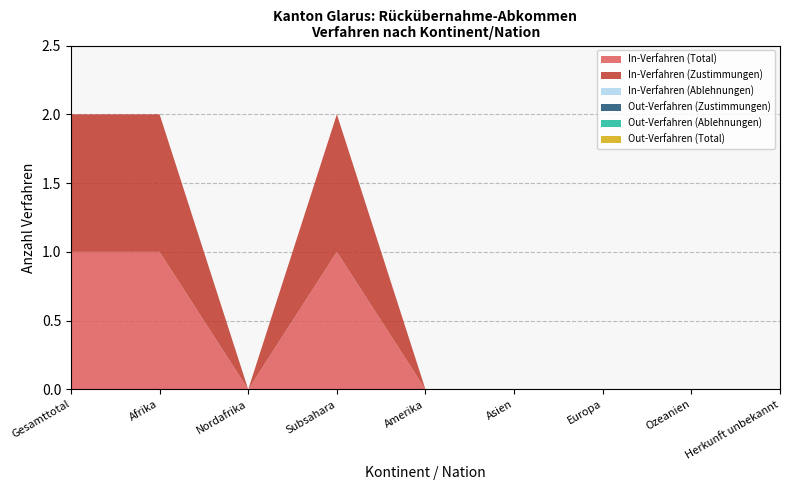

Reading left to right, transcribe all the data shown in this chart.

In-Verfahren (Total): Gesamttotal=1	Afrika=1	Nordafrika=0	Subsahara=1	Amerika=0	Asien=0	Europa=0	Ozeanien=0	Herkunft unbekannt=0
In-Verfahren (Zustimmungen): Gesamttotal=1	Afrika=1	Nordafrika=0	Subsahara=1	Amerika=0	Asien=0	Europa=0	Ozeanien=0	Herkunft unbekannt=0
In-Verfahren (Ablehnungen): Gesamttotal=0	Afrika=0	Nordafrika=0	Subsahara=0	Amerika=0	Asien=0	Europa=0	Ozeanien=0	Herkunft unbekannt=0
Out-Verfahren (Zustimmungen): Gesamttotal=0	Afrika=0	Nordafrika=0	Subsahara=0	Amerika=0	Asien=0	Europa=0	Ozeanien=0	Herkunft unbekannt=0
Out-Verfahren (Ablehnungen): Gesamttotal=0	Afrika=0	Nordafrika=0	Subsahara=0	Amerika=0	Asien=0	Europa=0	Ozeanien=0	Herkunft unbekannt=0
Out-Verfahren (Total): Gesamttotal=0	Afrika=0	Nordafrika=0	Subsahara=0	Amerika=0	Asien=0	Europa=0	Ozeanien=0	Herkunft unbekannt=0